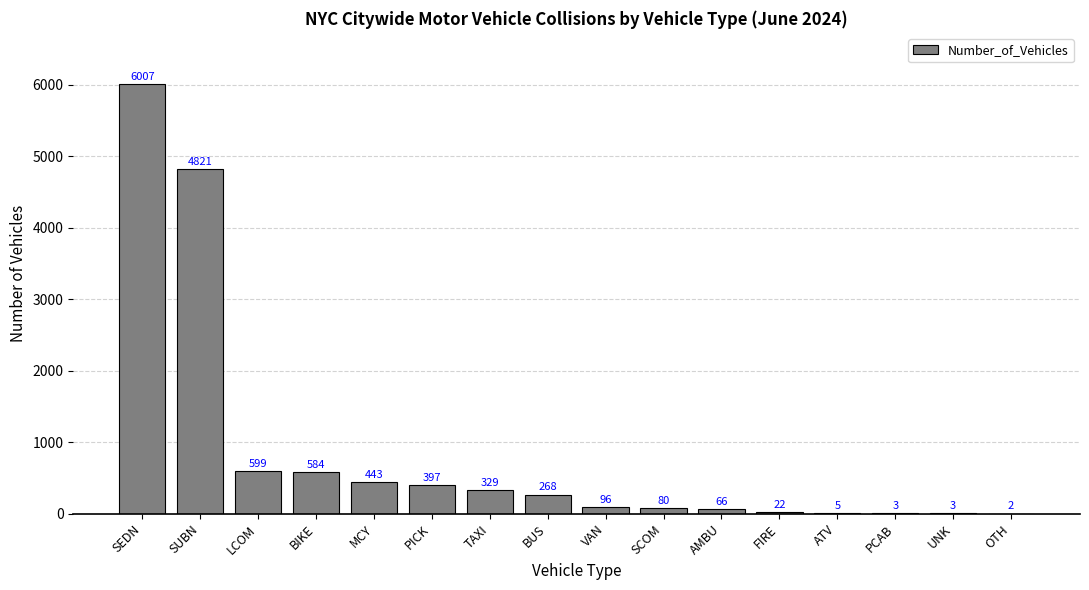

Where does the data first go above 268?

SEDN